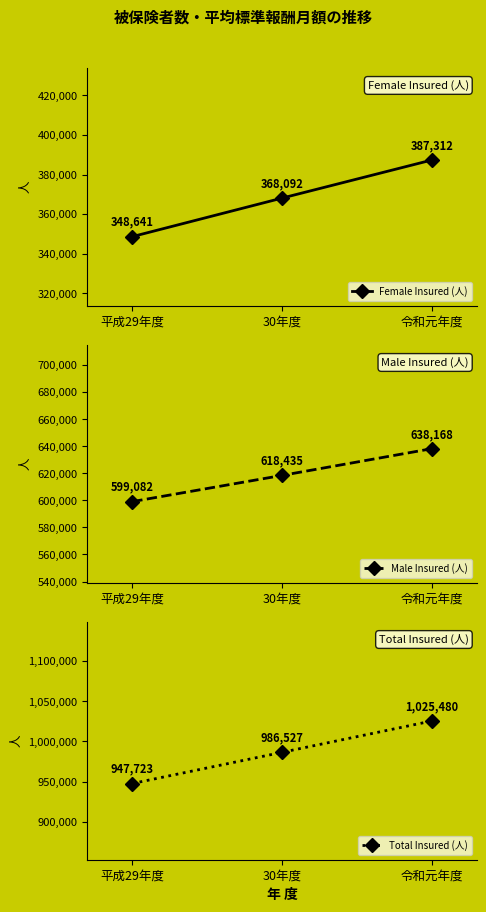

Is this an area chart (filled region under the line)?

No